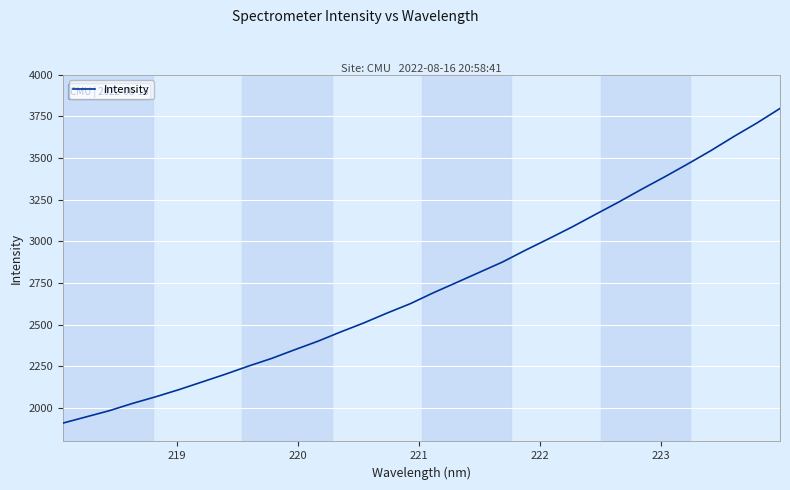

What is the minimum value shown in the chart?

1910.3